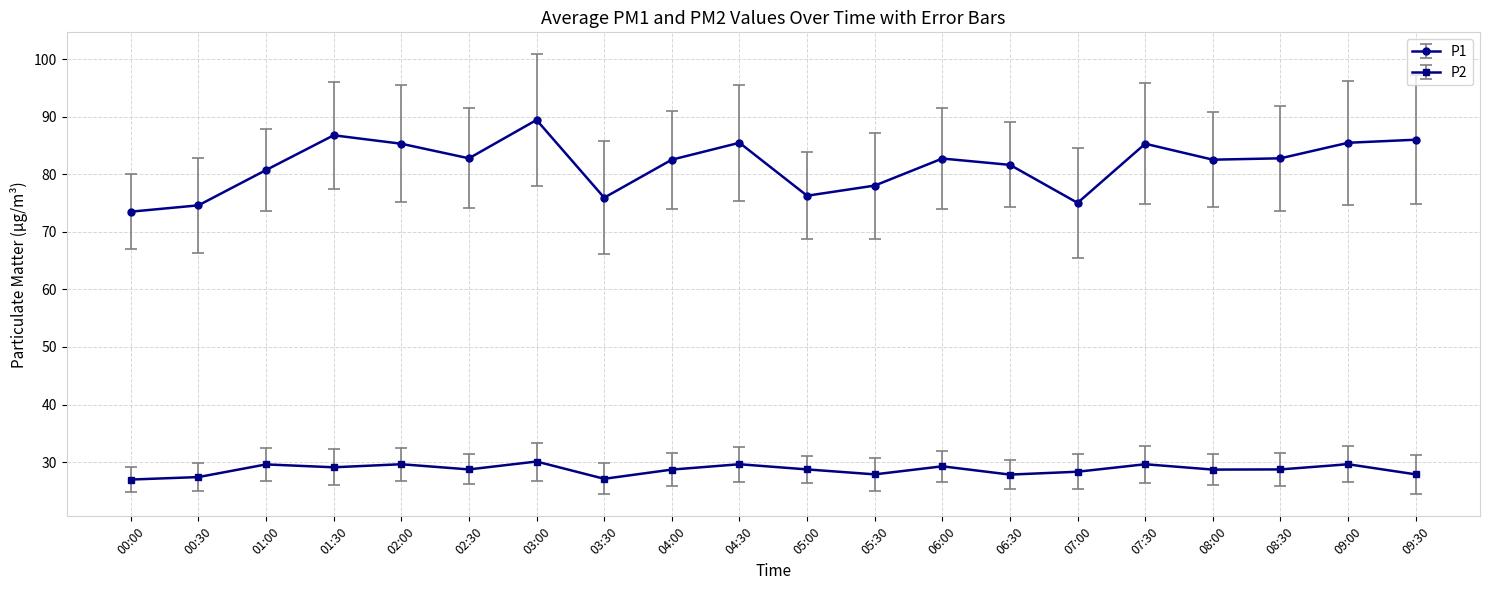

What is the minimum value shown in the chart?

27.0